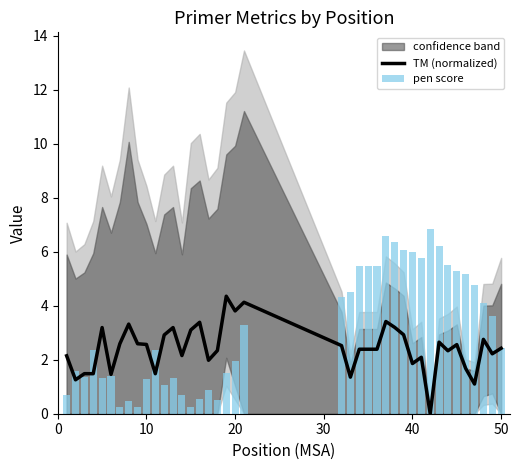

What is the value of the pen score bar at the 28th from the left?

6.3